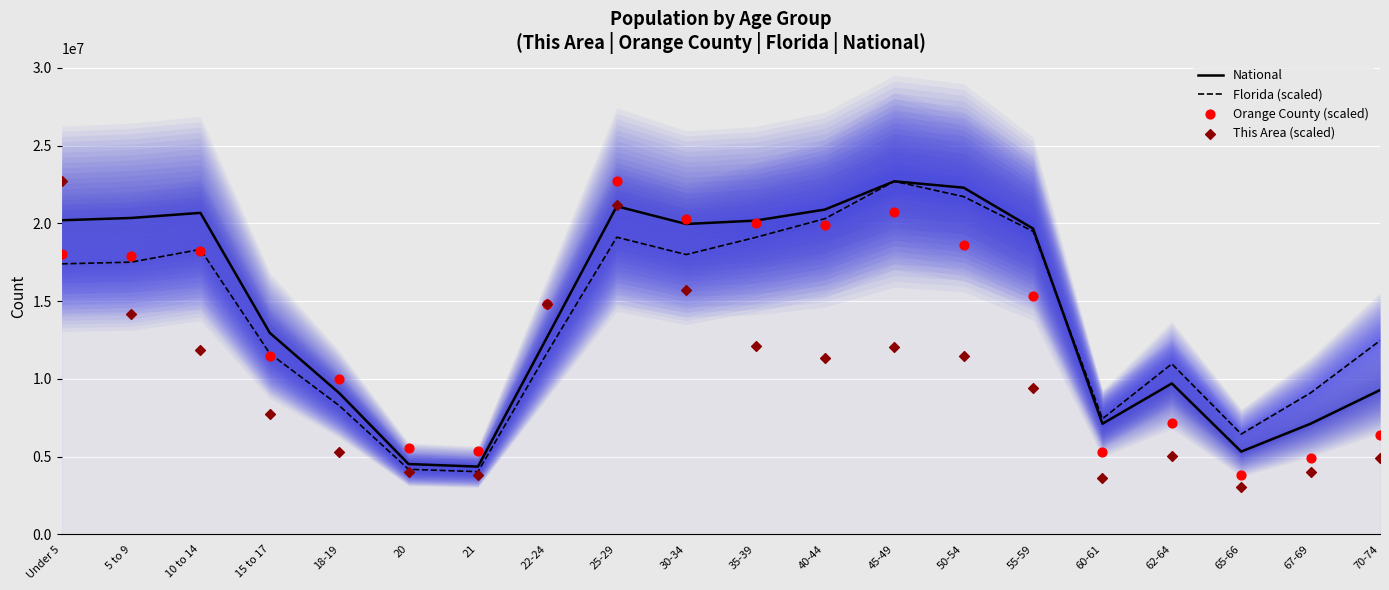

Which series has the largest Y range (max minus min)?

This Area (scaled)